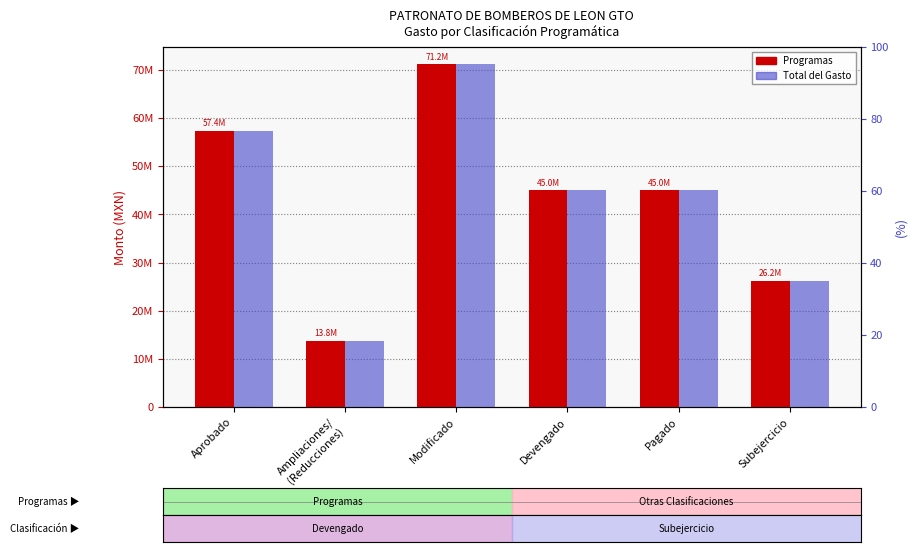

Which category has the lowest value in the Programas series?

Ampliaciones/
(Reducciones)